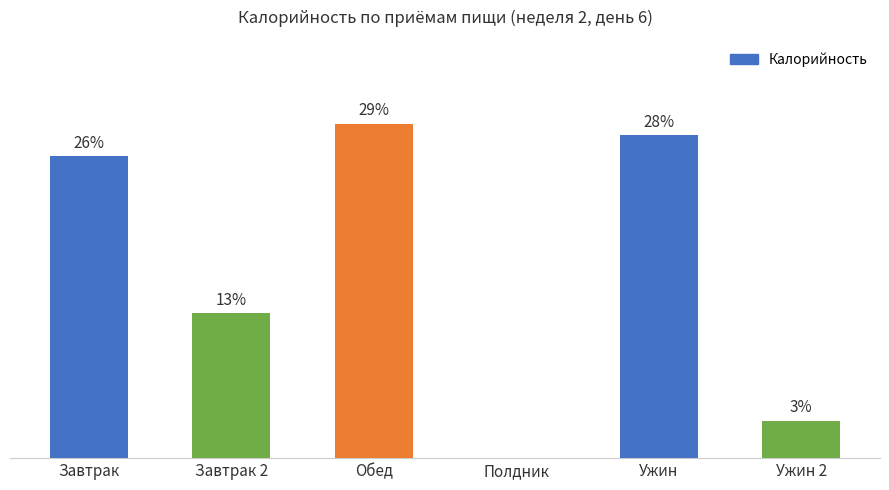

What is the difference between the maximum and minimum values?

766.2